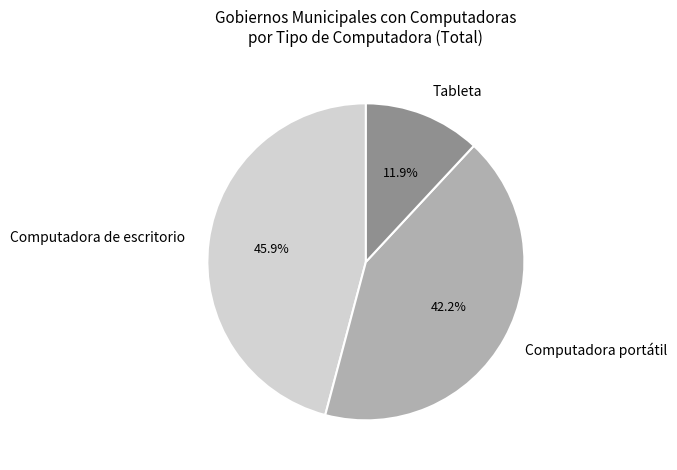

The Computadora portátil slice represents 42% of the pie. True or false?

True